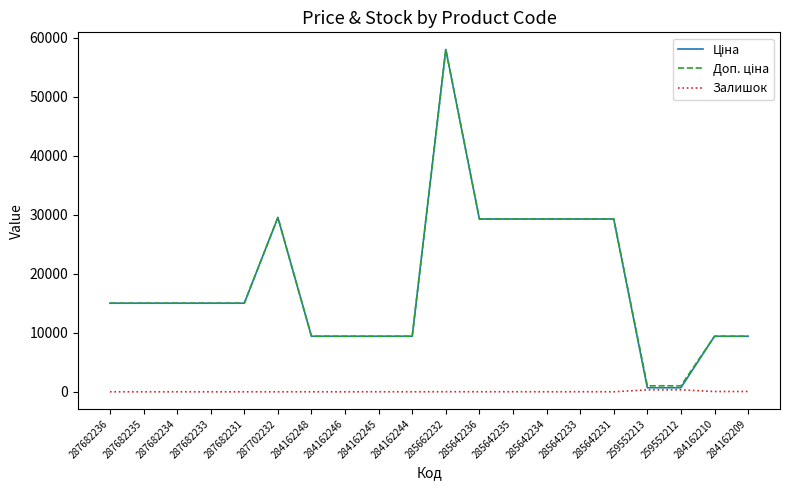

What is the maximum value shown in the chart?

58037.0